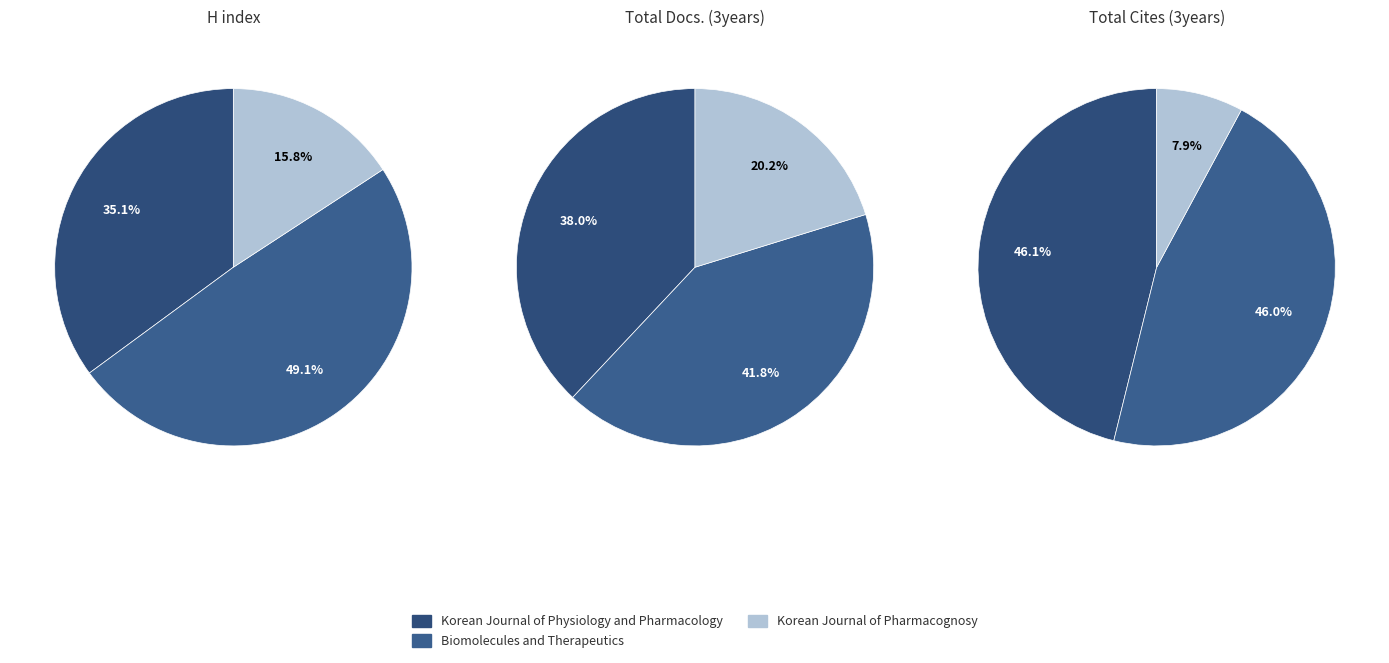

How many slices are in this pie chart?

3